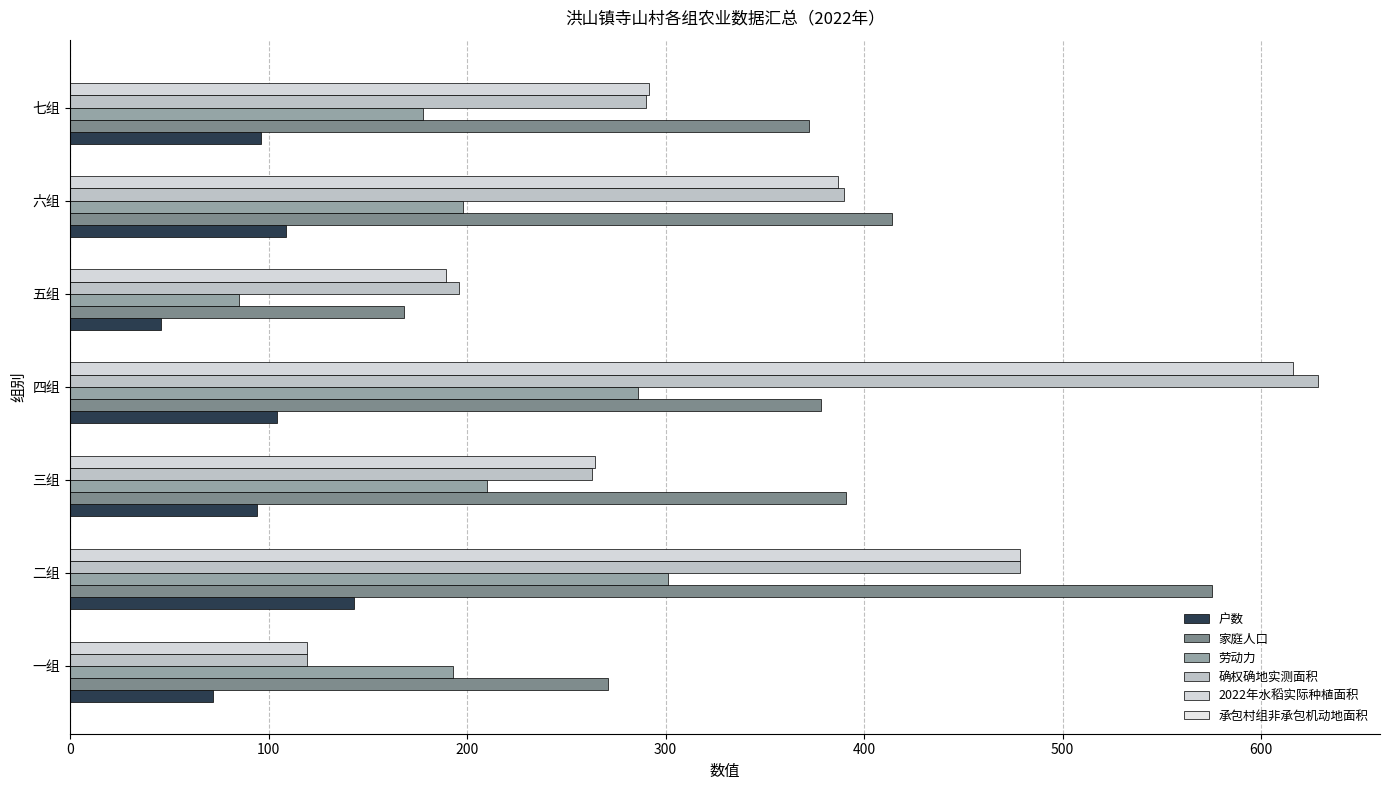

How many distinct data groups are displayed?

5